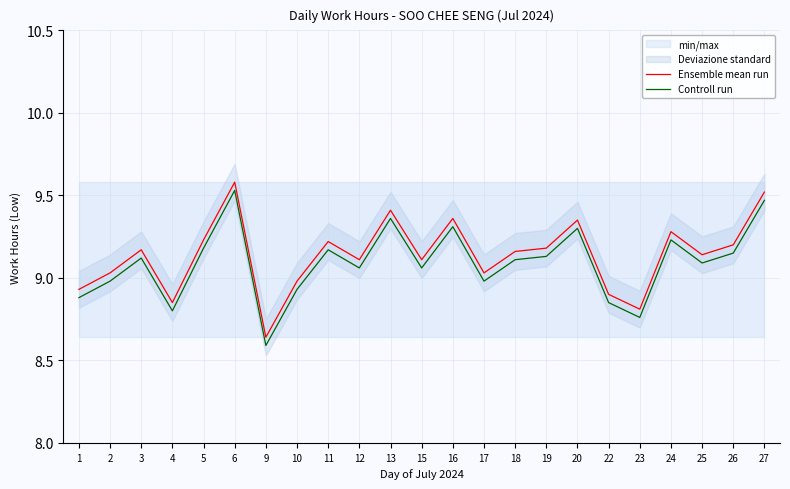

What is the difference between the Ensemble mean run values at 24 and 15?

0.2